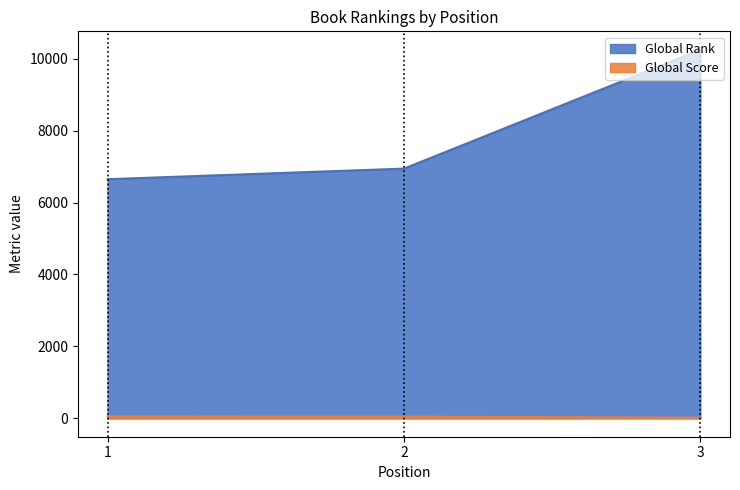

List the labels in order of Global Score value, smallest first.

3, 2, 1